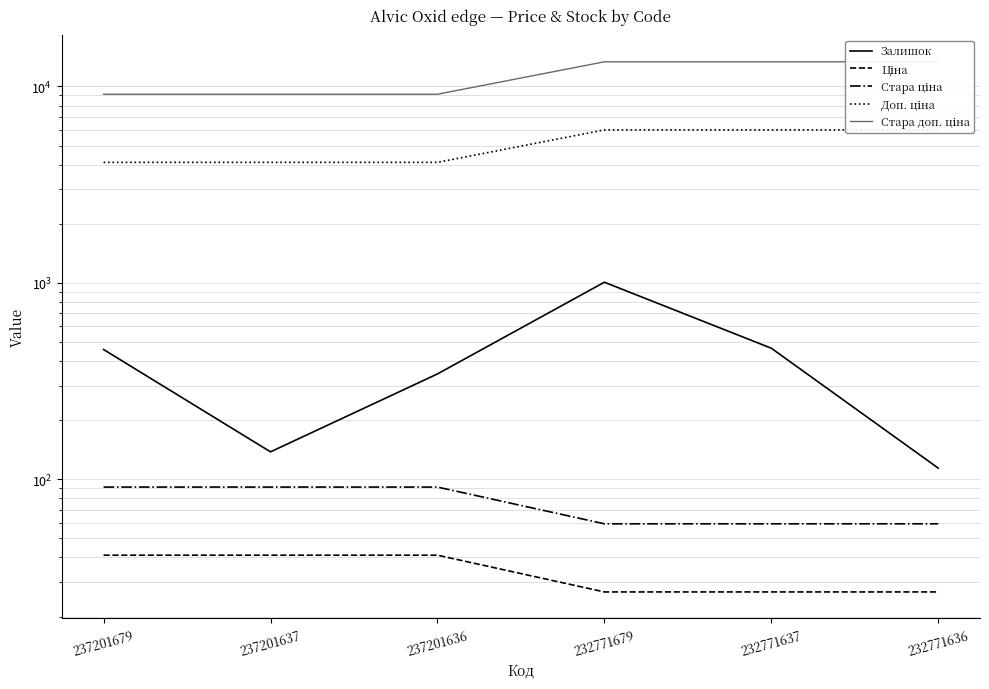

Is the value of Доп. ціна at 237201637 greater than the value of Ціна at 237201637?

Yes